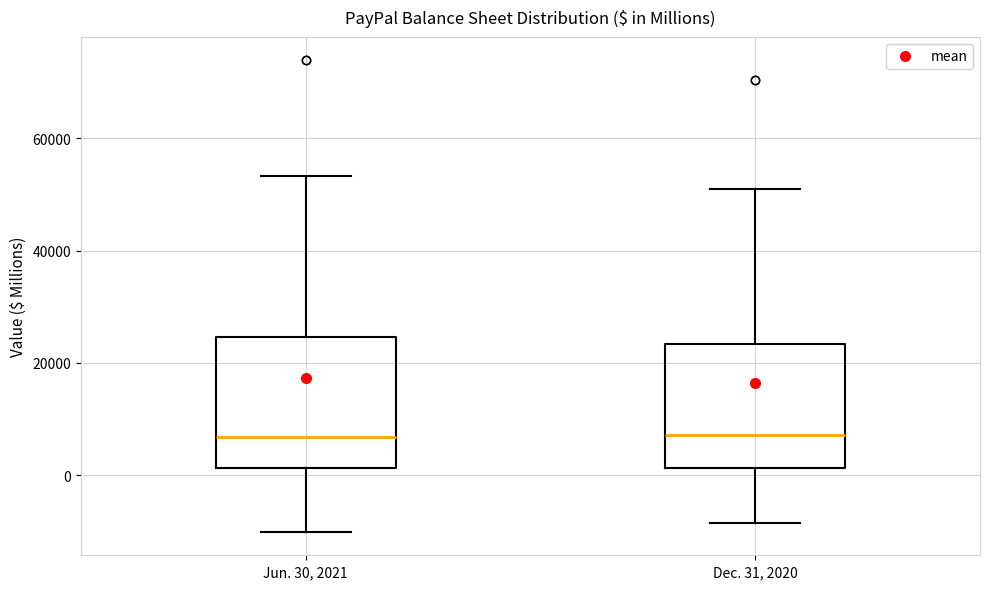

Where does the lower whisker of the box for Dec. 31, 2020 end on the y-axis? The values are not printed on the chart, so give them approximately, as read against the axis.

-8000